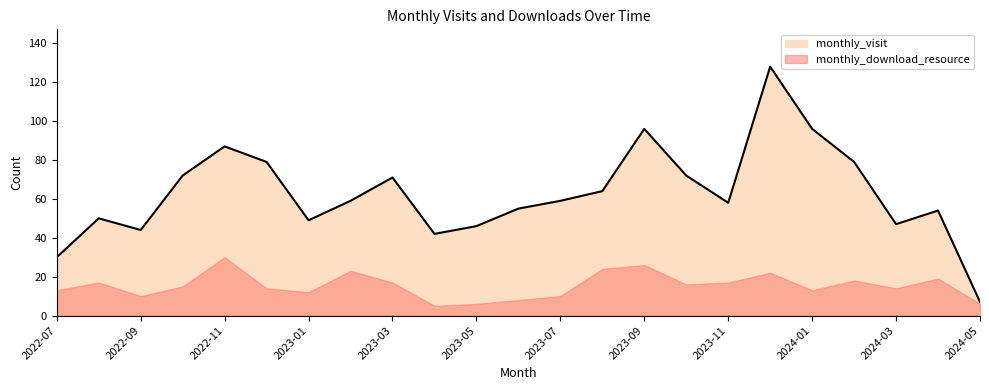

True or false: there are more than 2 points higher than both neighbors.

True